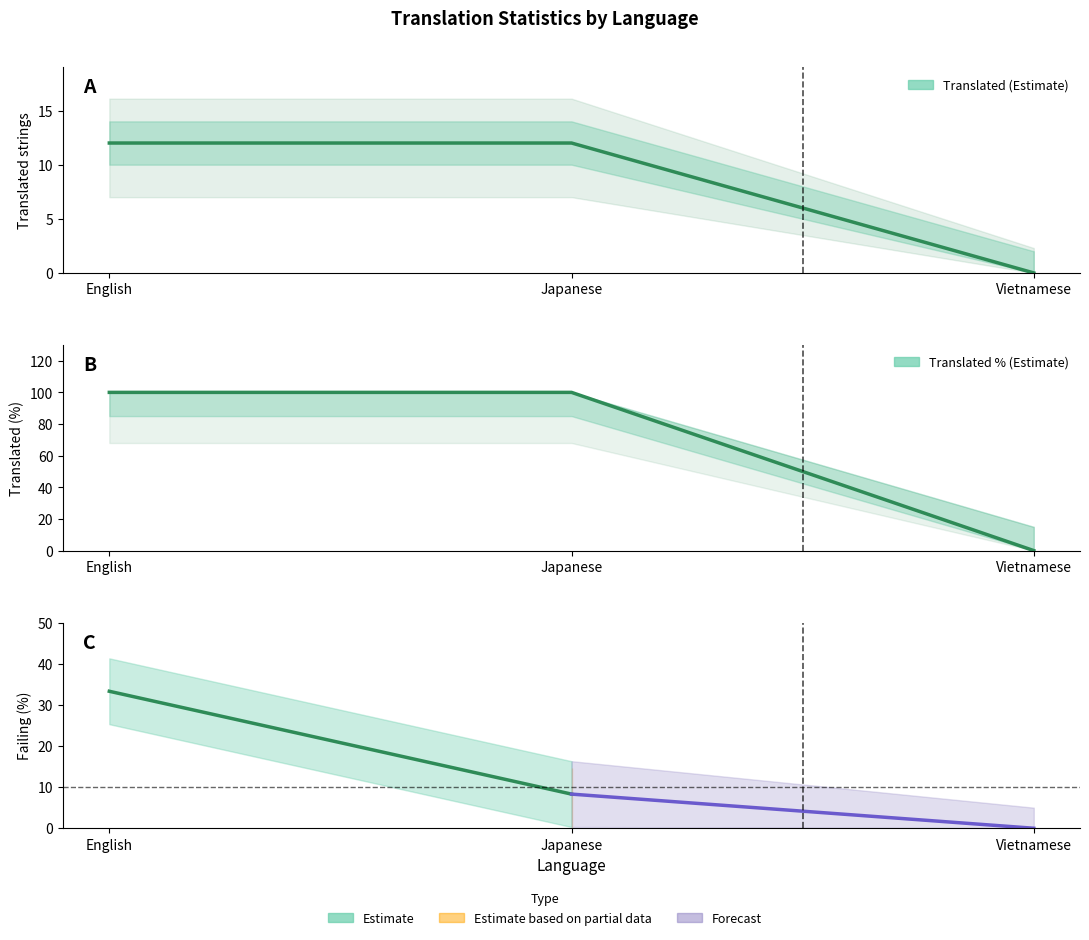

What is the sum of all translated values?

24